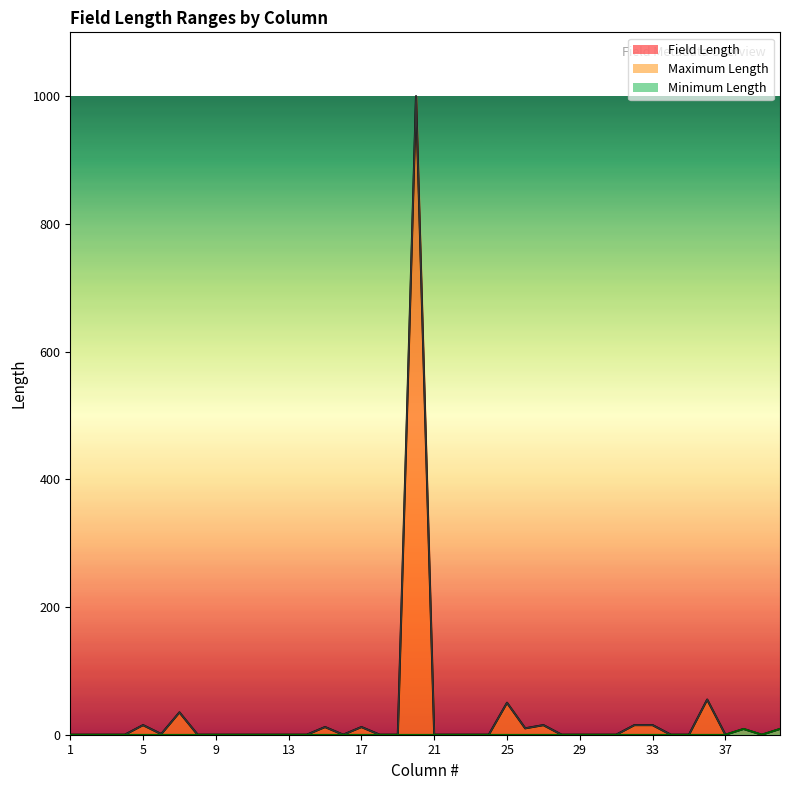

Is it true that Maximum Length equals 368 at 21?

False